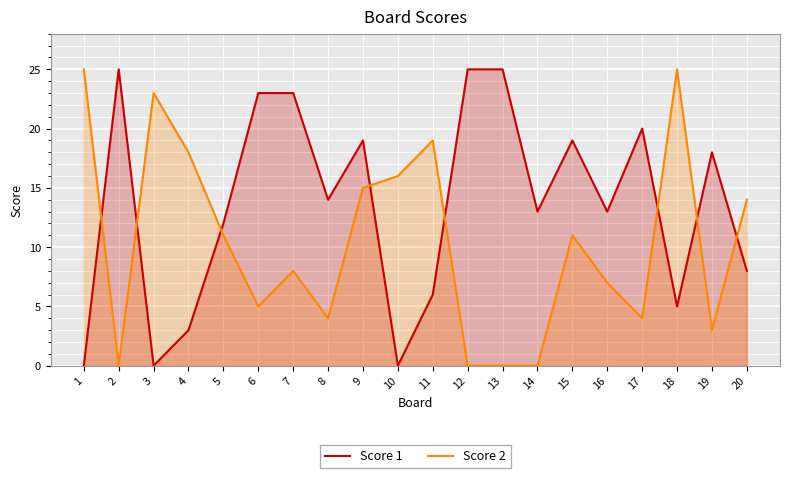

Which has a higher value, 18 or 11?

11